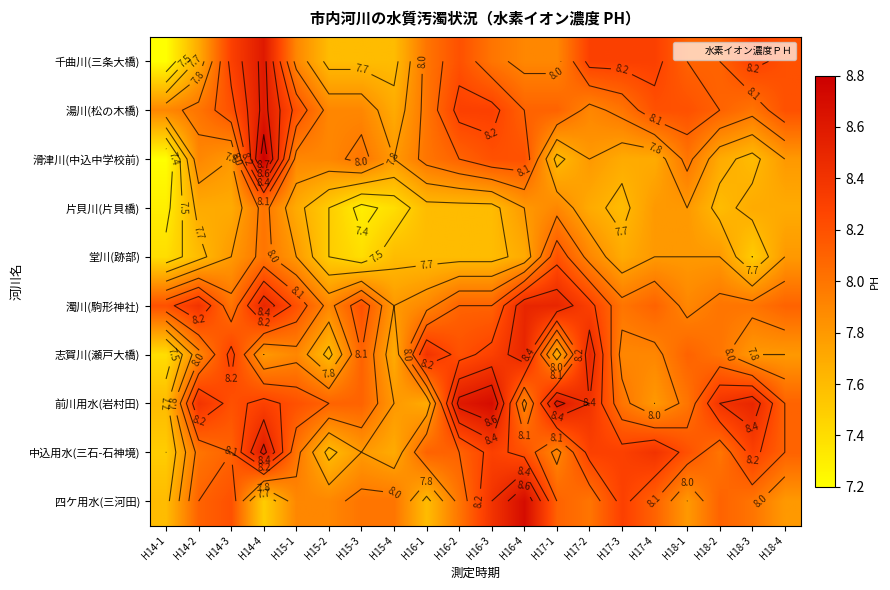

Between H16-3 and H14-1, which is larger?

H16-3